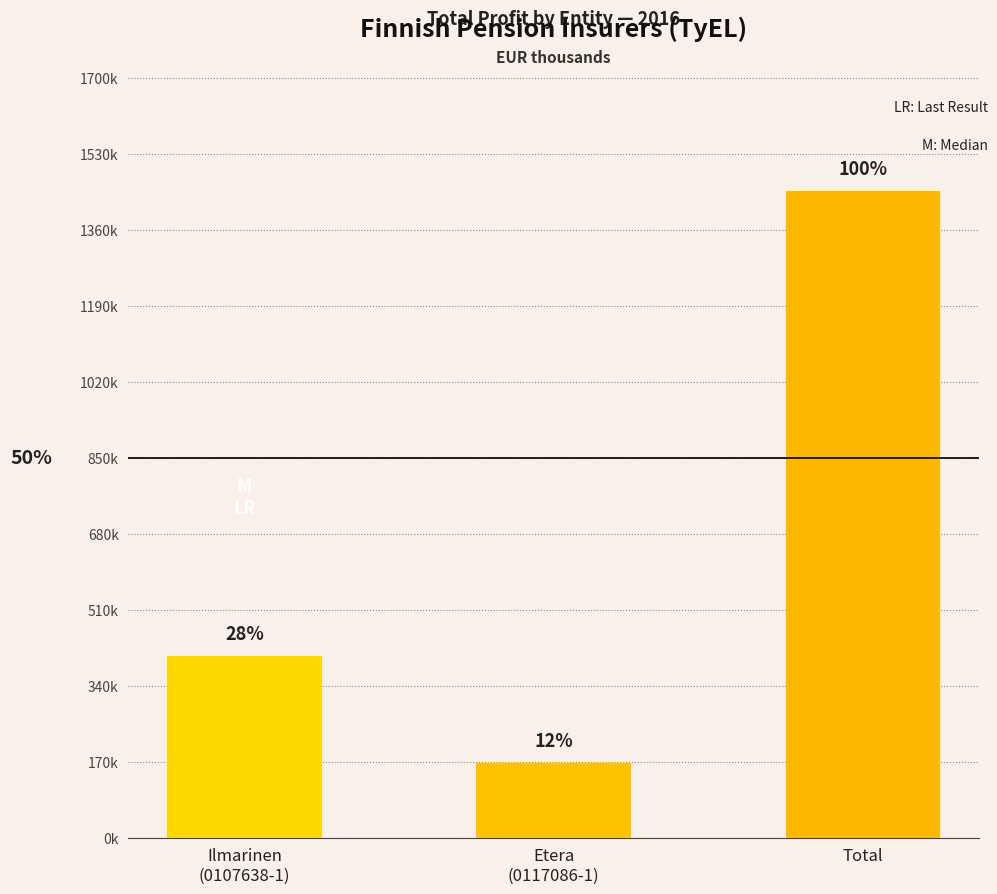

Between Etera
(0117086-1) and Total, which is larger?

Total